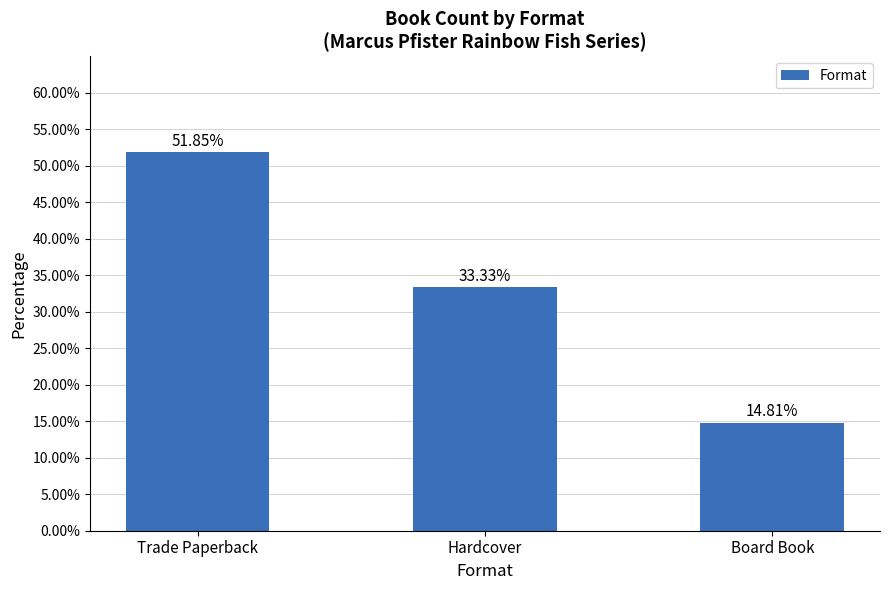

Approximately how many times larger is the value at Hardcover compared to Trade Paperback?

0.6